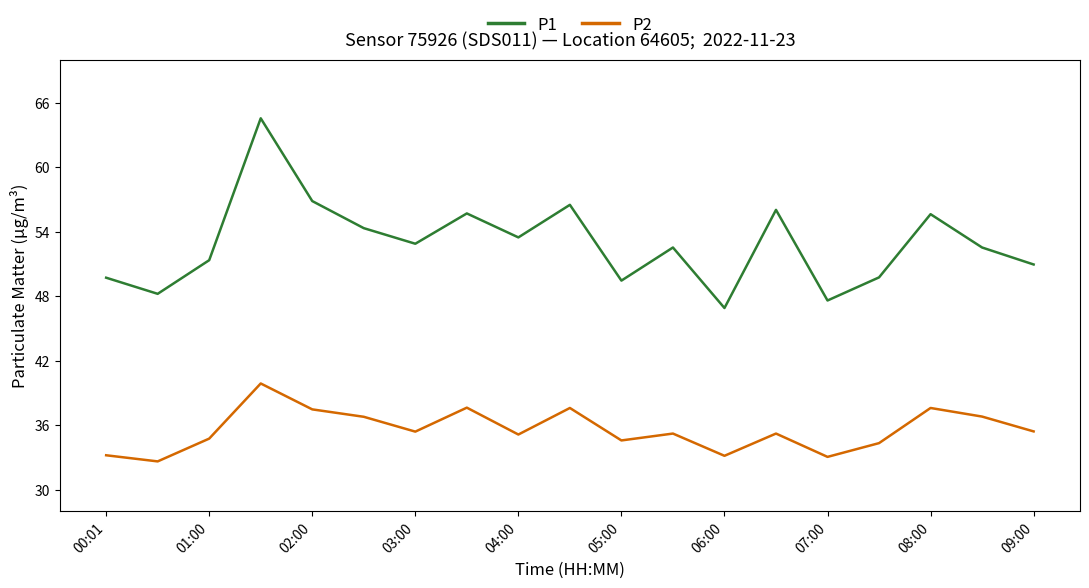

List the series in order of their overall mean, lowest first.

P2, P1